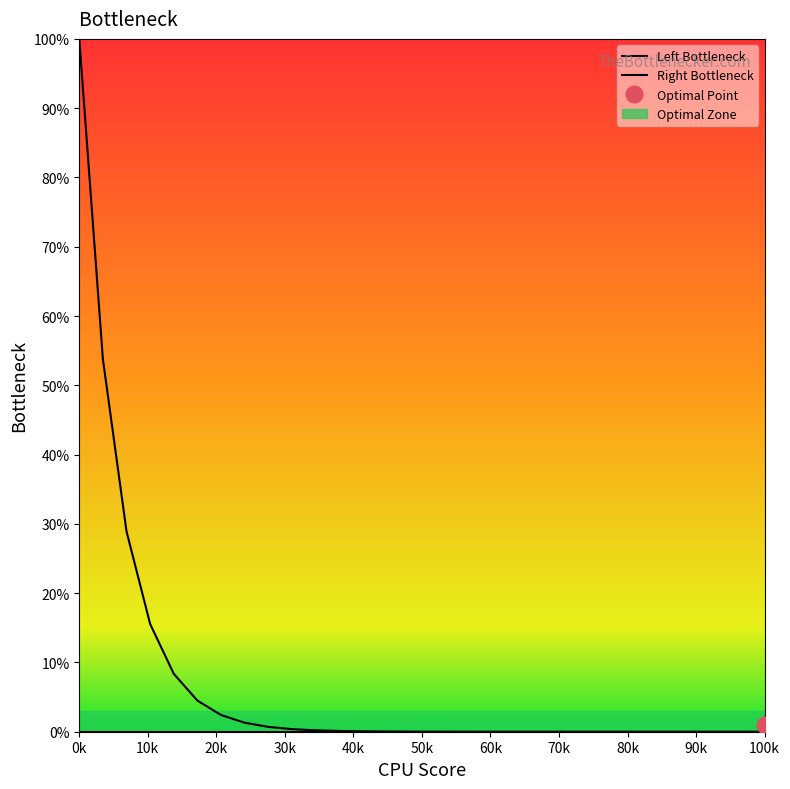

Reading left to right, what are all the values shown in this chart?

Left Bottleneck: 100.0	53.8	28.9	15.5	8.4	4.5	2.4	1.3	0.7	0.4	0.2	0.1	0.1	0.0	0.0	0.0	0.0	0.0	0.0	0.0	0.0	0.0	0.0	0.0	0.0	0.0	0.0	0.0	0.0	0.0
Right Bottleneck: 0.0	0.0	0.0	0.0	0.0	0.0	0.0	0.0	0.0	0.0	0.0	0.0	0.0	0.0	0.0	0.0	0.0	0.0	0.0	0.0	0.0	0.0	0.0	0.0	0.0	0.0	0.0	0.0	0.0	0.0